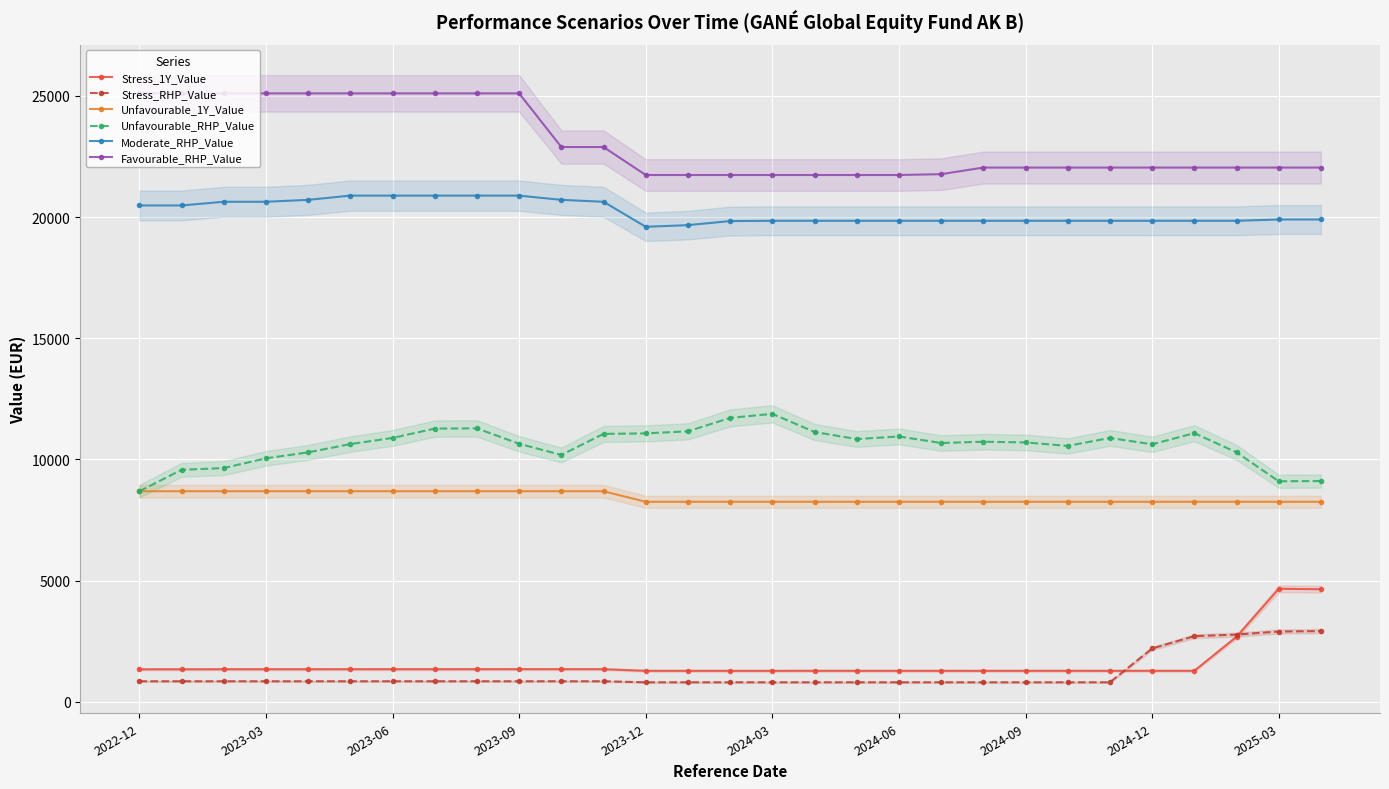

True or false: Stress_1Y_Value and Favourable_RHP_Value cross at least once.

False